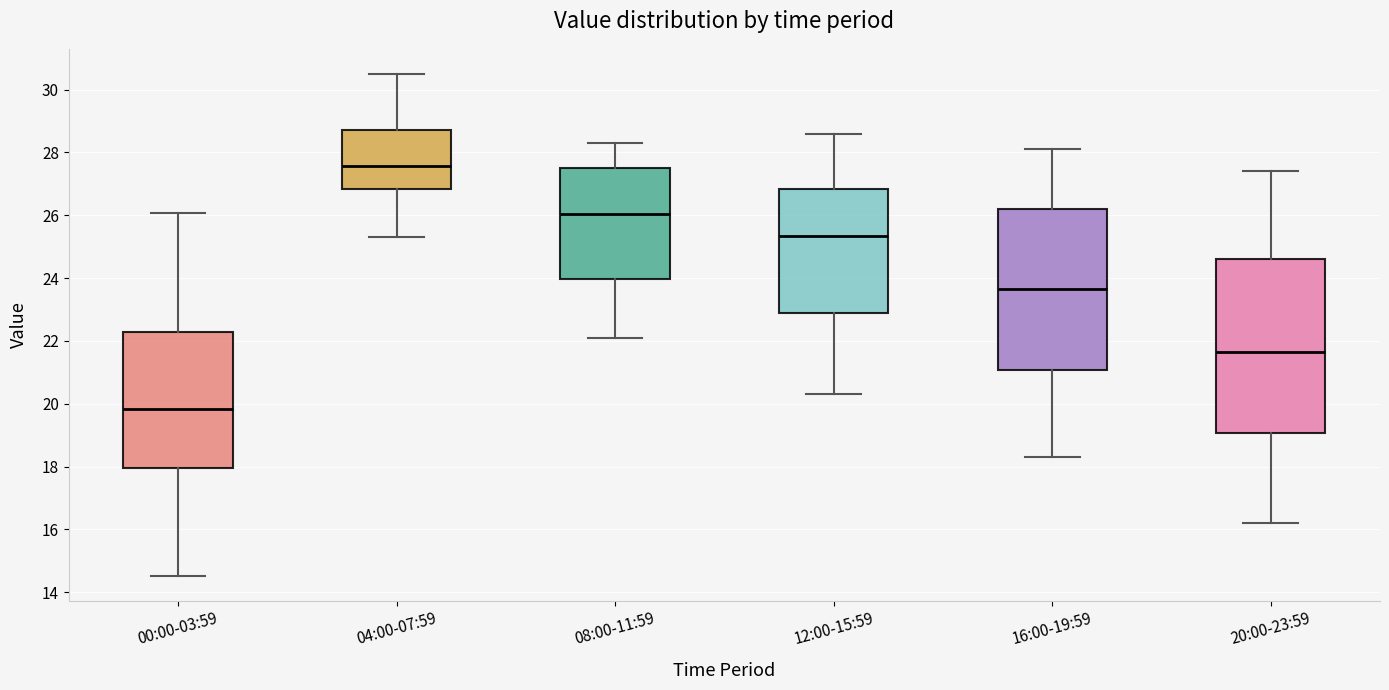

Reading left to right, read every box against the y-axis: the position of its median line, the range the box covers, and the ends of its whiskers. The values are not printed on the chart, so give them approximately, as read against the axis.

00:00-03:59: median 19.8, box 18.0 to 22.2, whiskers 14.6 to 26.0
04:00-07:59: median 27.6, box 26.8 to 28.8, whiskers 25.4 to 30.6
08:00-11:59: median 26.0, box 24.0 to 27.6, whiskers 22.2 to 28.4
12:00-15:59: median 25.4, box 22.8 to 26.8, whiskers 20.4 to 28.6
16:00-19:59: median 23.6, box 21.0 to 26.2, whiskers 18.4 to 28.2
20:00-23:59: median 21.6, box 19.0 to 24.6, whiskers 16.2 to 27.4